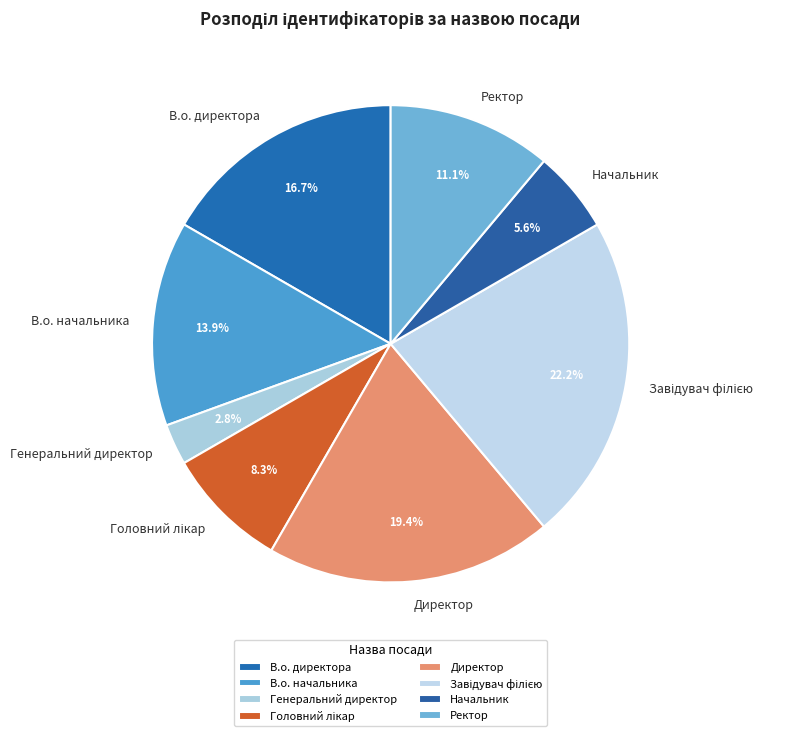

The Начальник slice represents 17% of the pie. True or false?

False